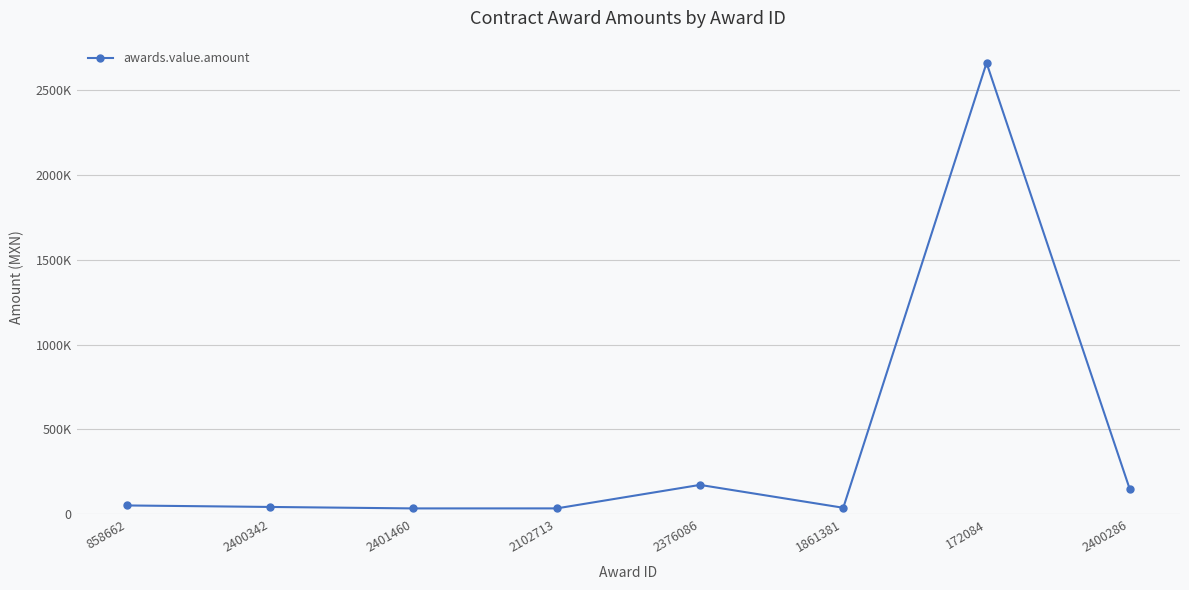

How many interior local valleys (lower than both neighbors) does the data have?

2